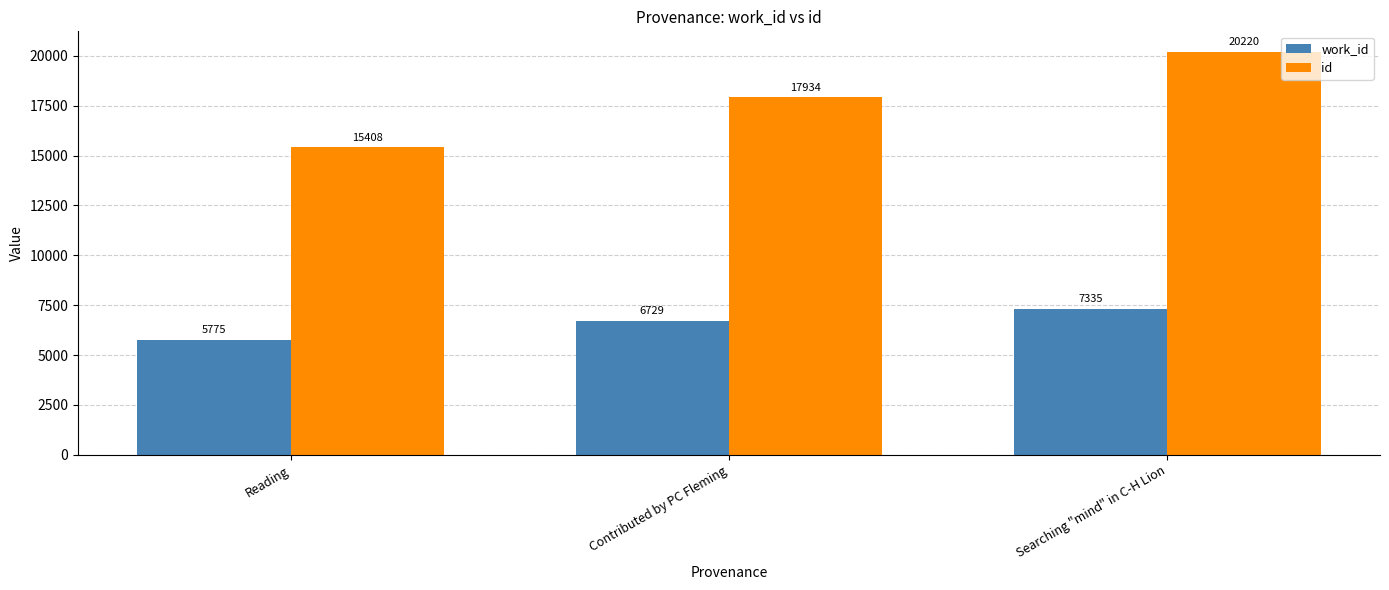

Which series has the largest range (max minus min)?

id